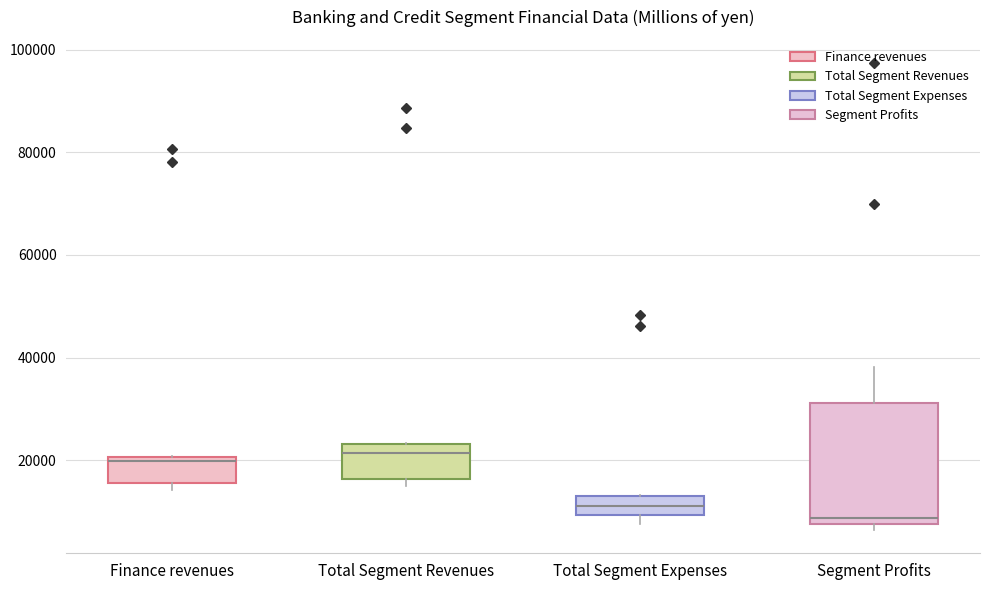

Where is the upper edge of the box for Segment Profits on the y-axis? The values are not printed on the chart, so give them approximately, as read against the axis.

32000